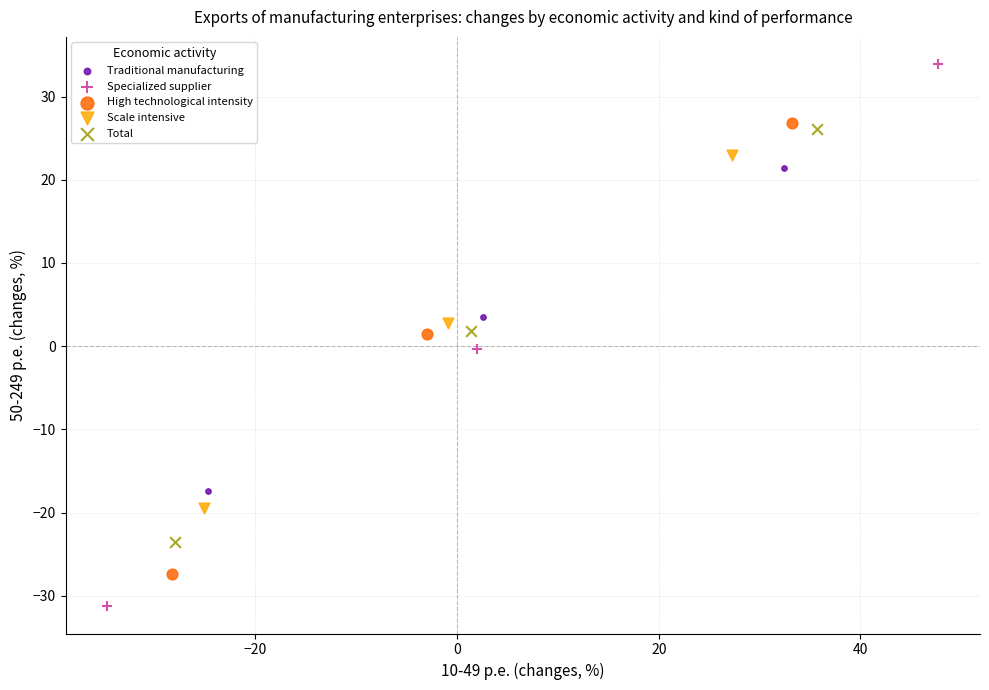

Which series contains the highest Y value?

Specialized supplier